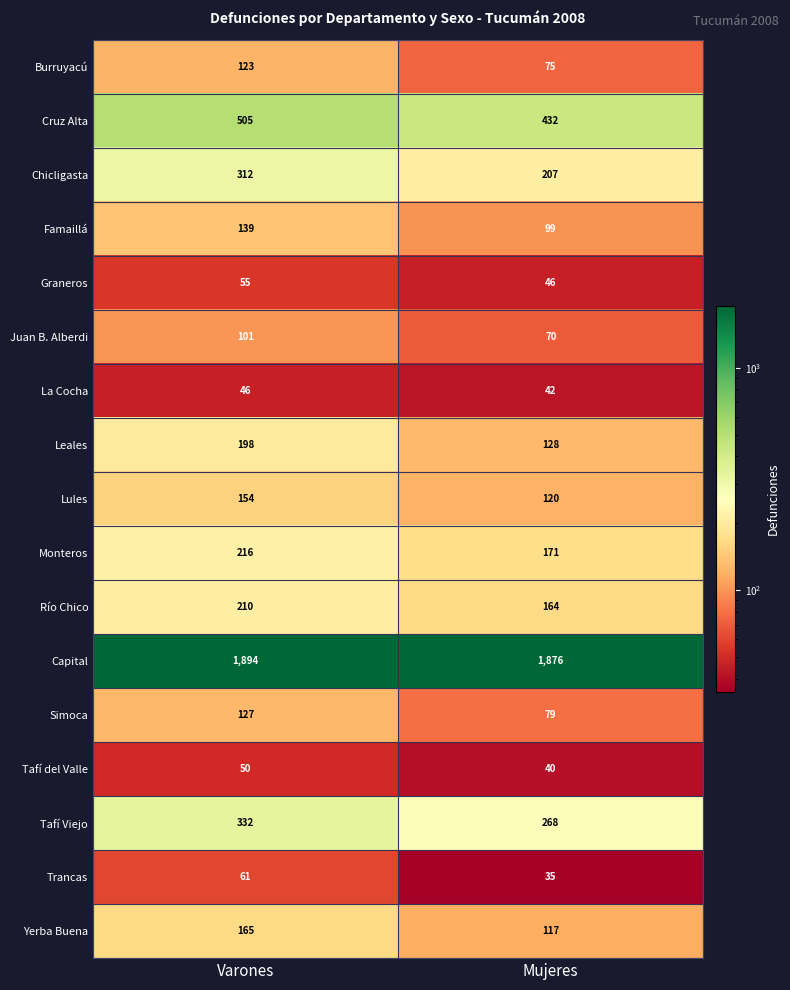

Is it true that Juan B. Alberdi equals 157 at Varones?

False